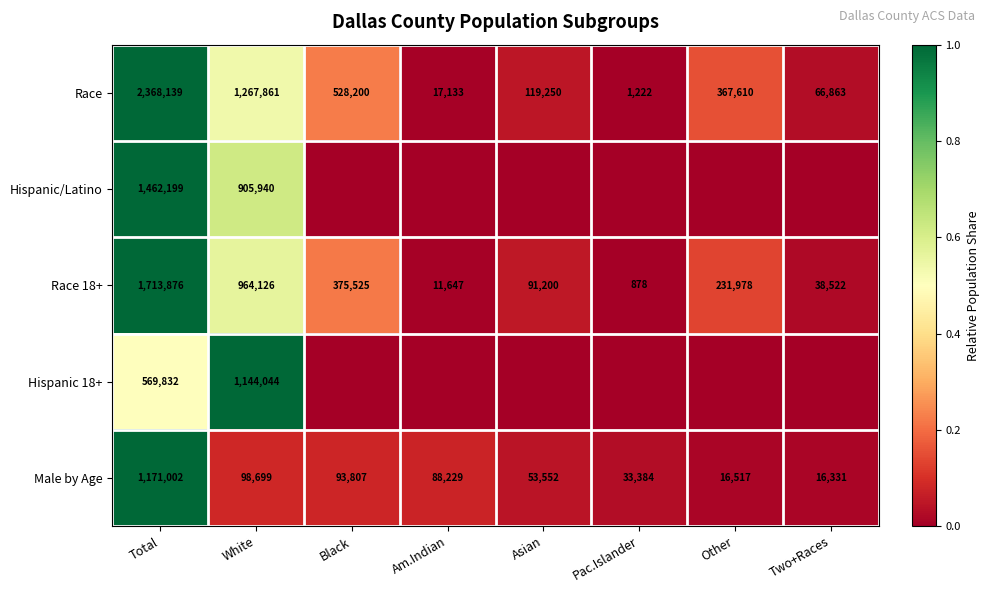

What is the approximate value of Race 18+ at Pac.Islander, to the nearest 50?

900